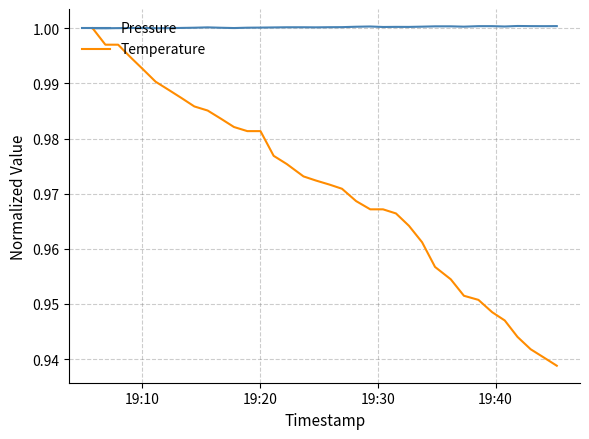

Which series has the largest total across all categories?

Pressure